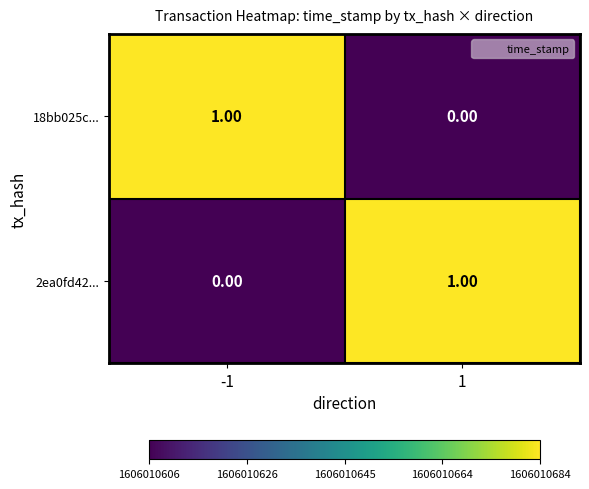

Rank the series at 1 from lowest to highest value.

18bb025c..., 2ea0fd42...